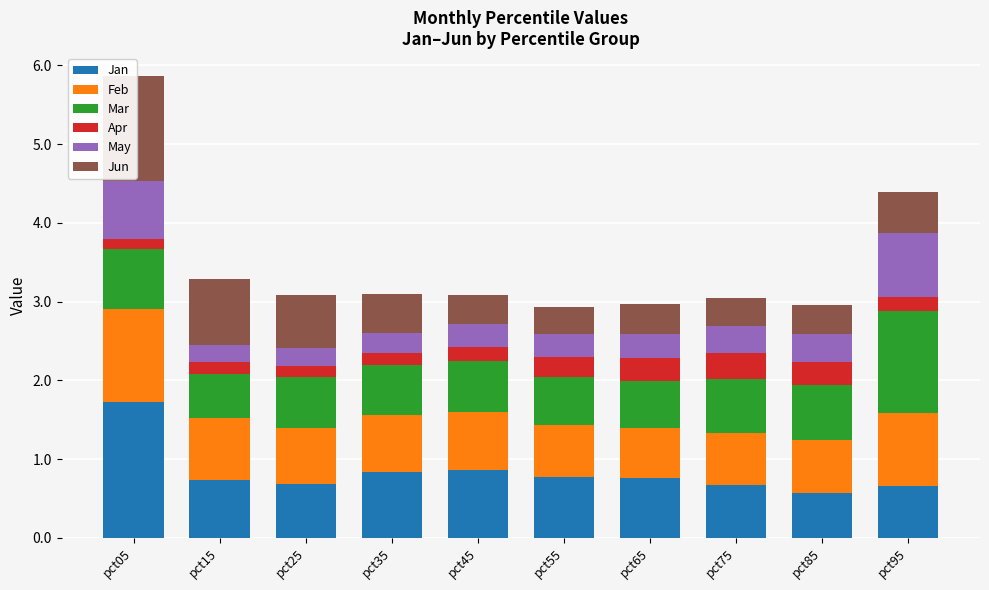

What are all the series names shown in the legend?

Jan, Feb, Mar, Apr, May, Jun